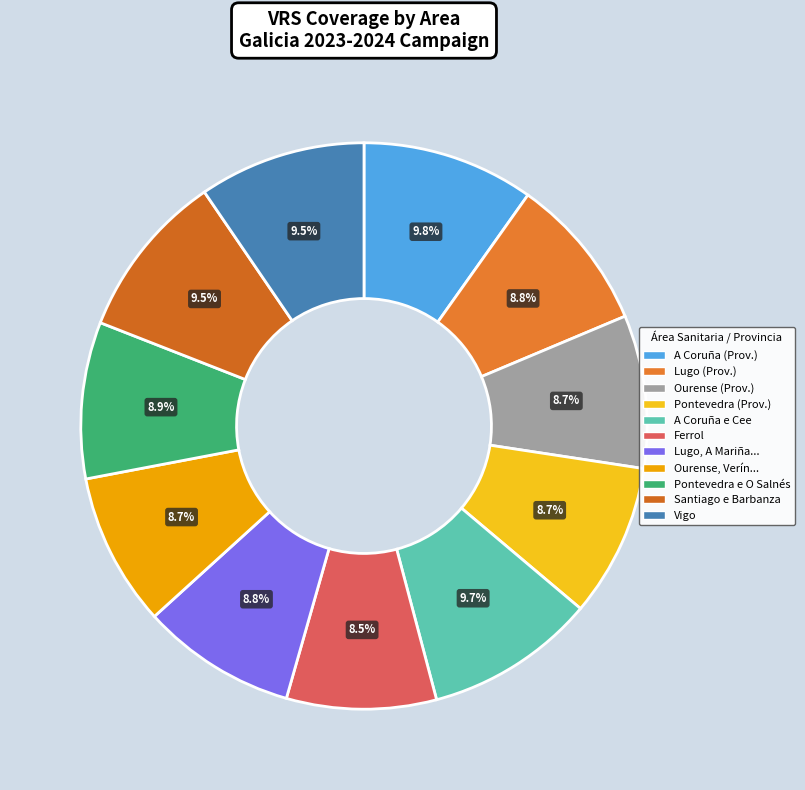

How many slices are in this pie chart?

11